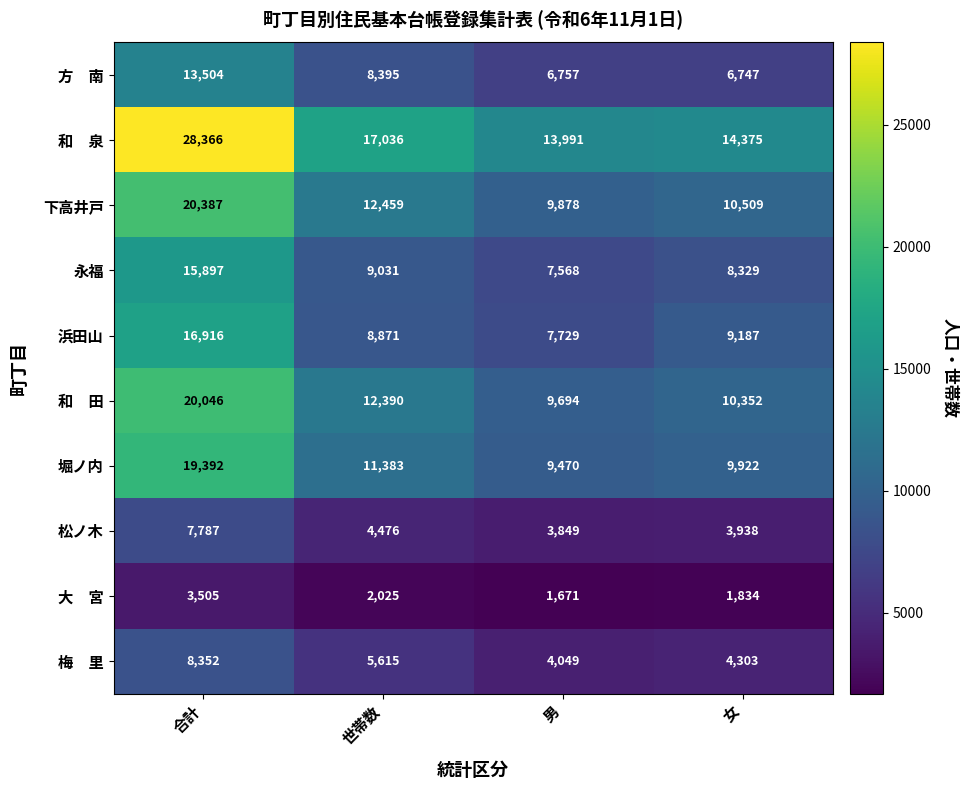

Which category has the highest value across all series?

合計